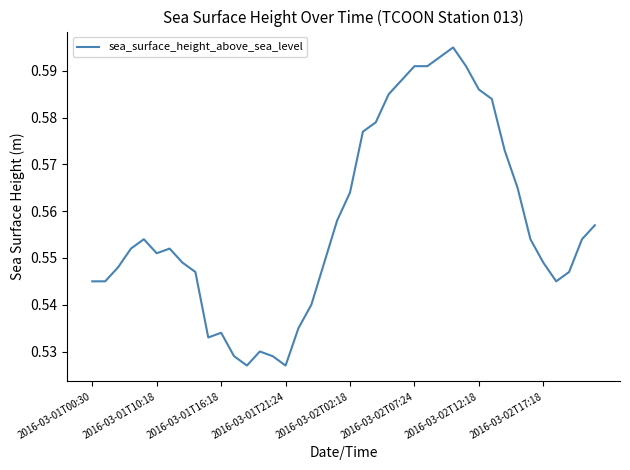

How many lines are shown in the chart?

1